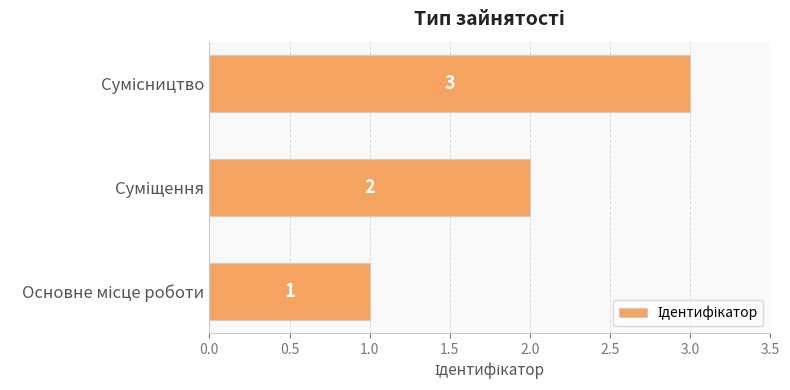

What is the maximum value shown in the chart?

3